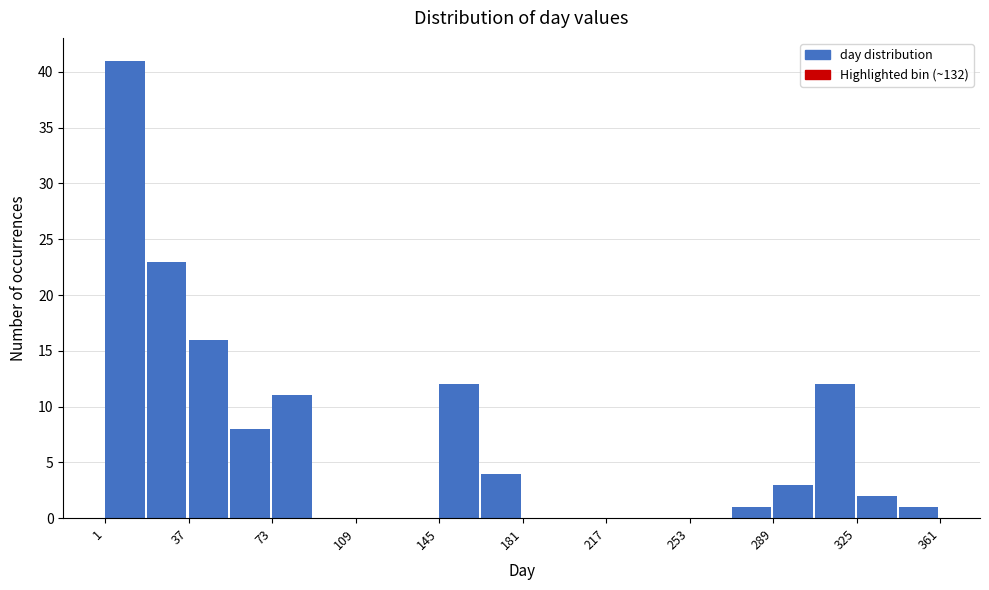

Around what value on the x-axis is the tallest bar? Give the approximate position of its centre, as read against the axis.

10